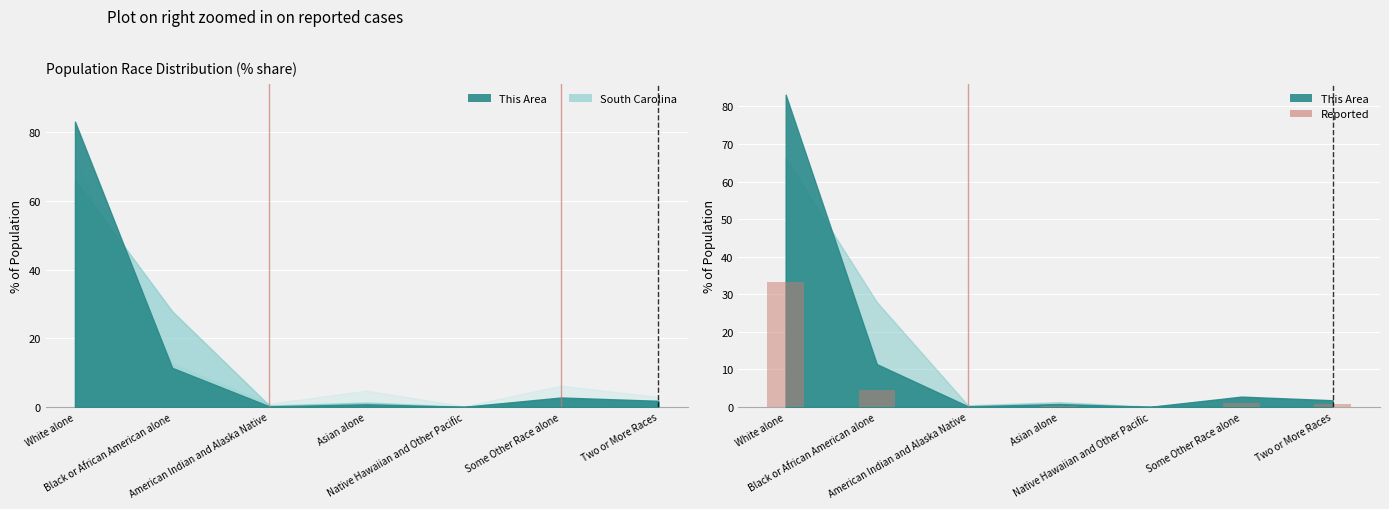

Rank the categories by value from lowest to highest.

Native Hawaiian and Other Pacific, American Indian and Alaska Native, Asian alone, Two or More Races, Some Other Race alone, Black or African American alone, White alone